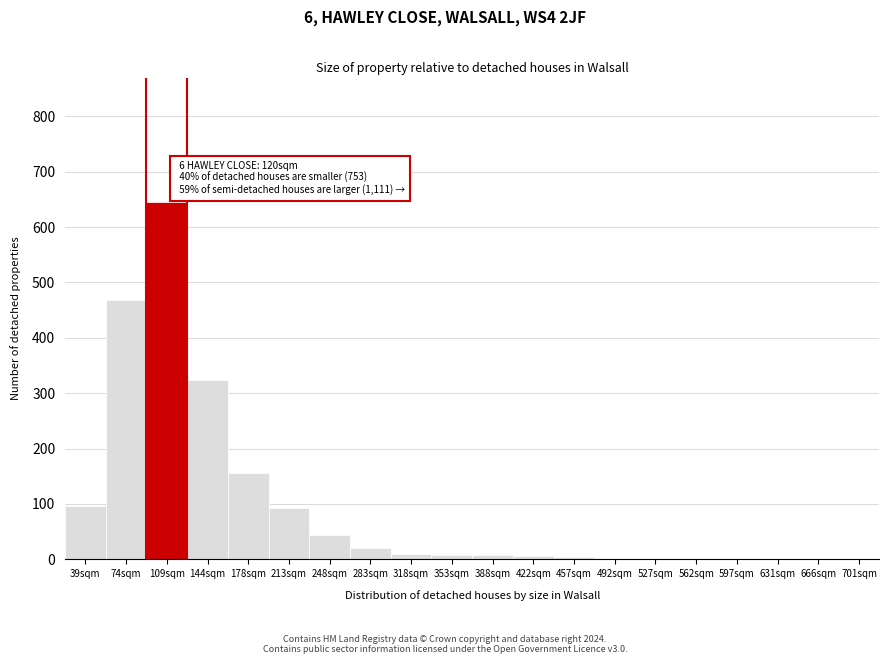

True or false: the data shows 7 at 388sqm.

True